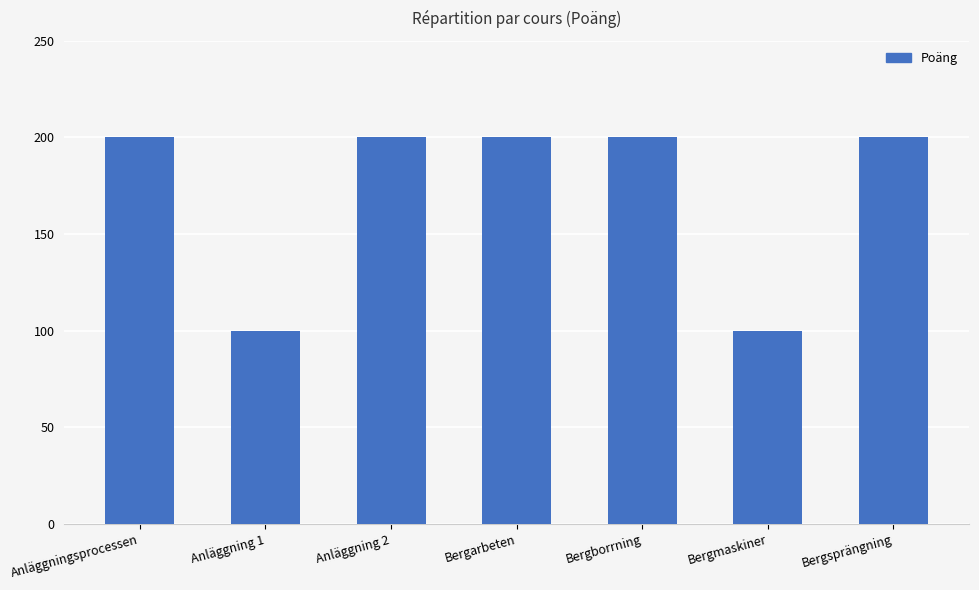

The chart shows a value of 298 at Anläggningsprocessen. True or false?

False